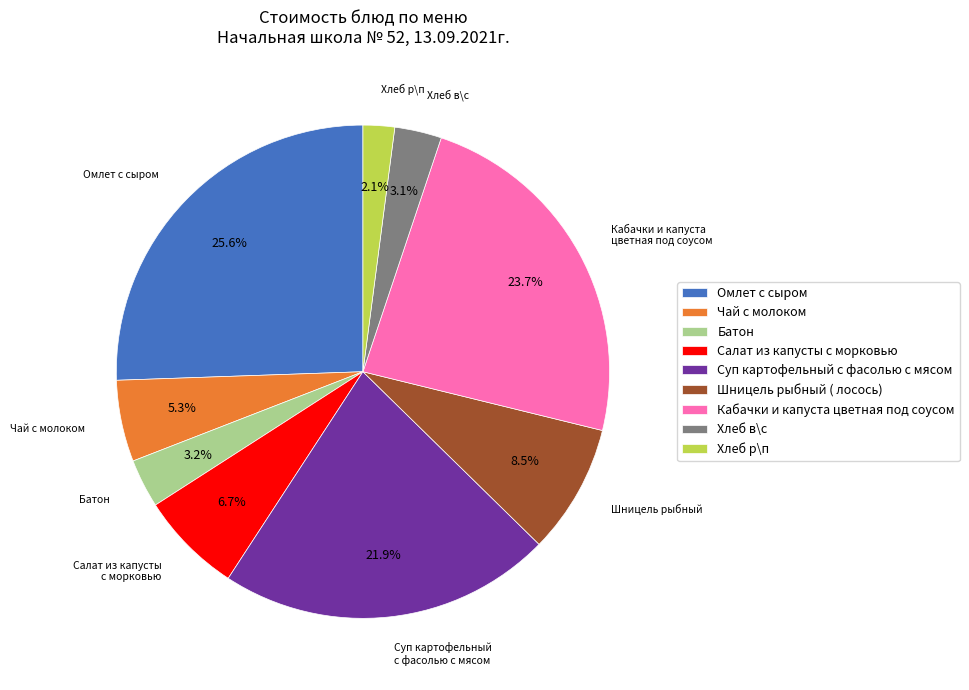

Which slice is the smallest?

Хлеб р\п